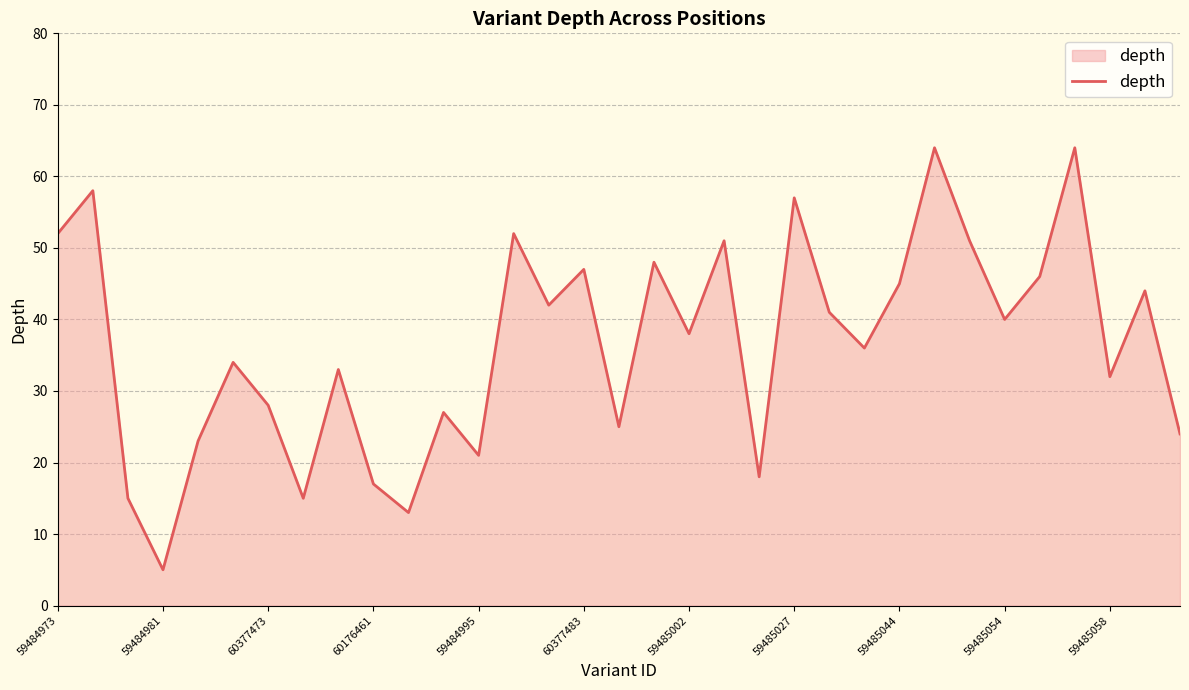

What is the minimum value shown in the chart?

5